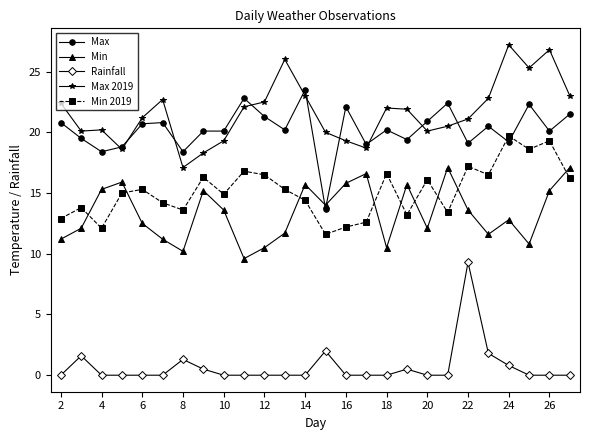

True or false: Min has more than 0 interior local peaks.

True